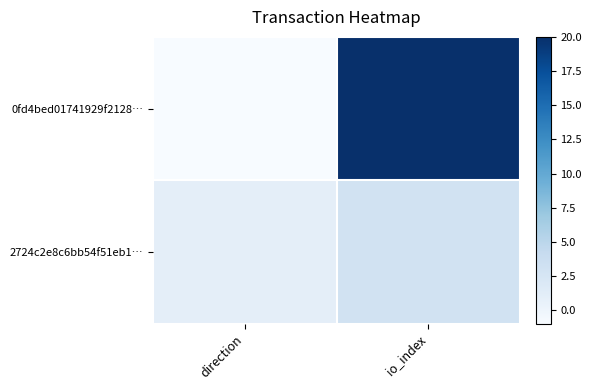

What is the spread (max minus min) of values at io_index?

17